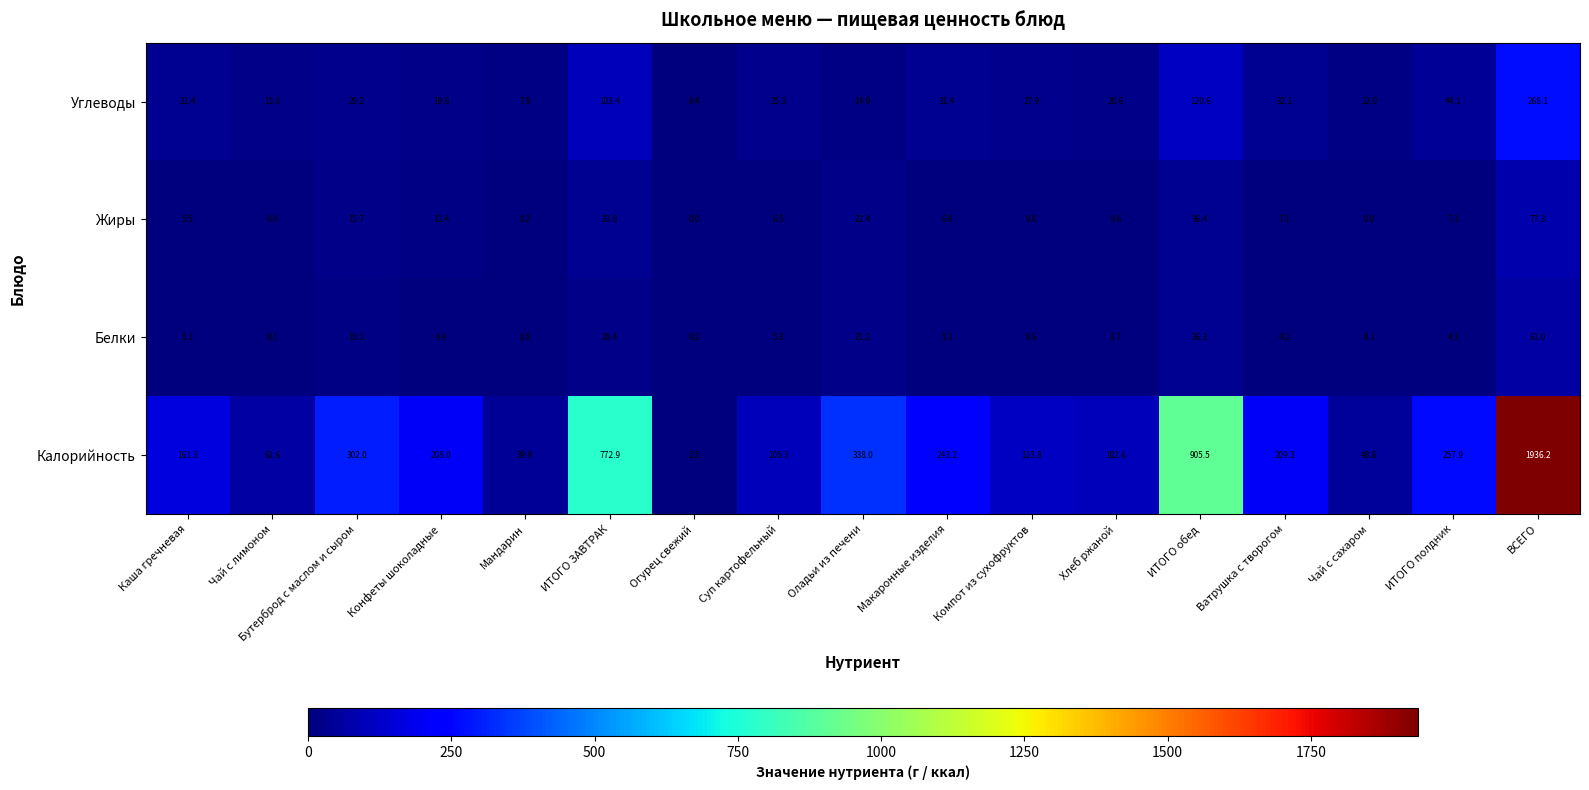

List the series in order of their peak value, lowest first.

Белки, Жиры, Углеводы, Калорийность